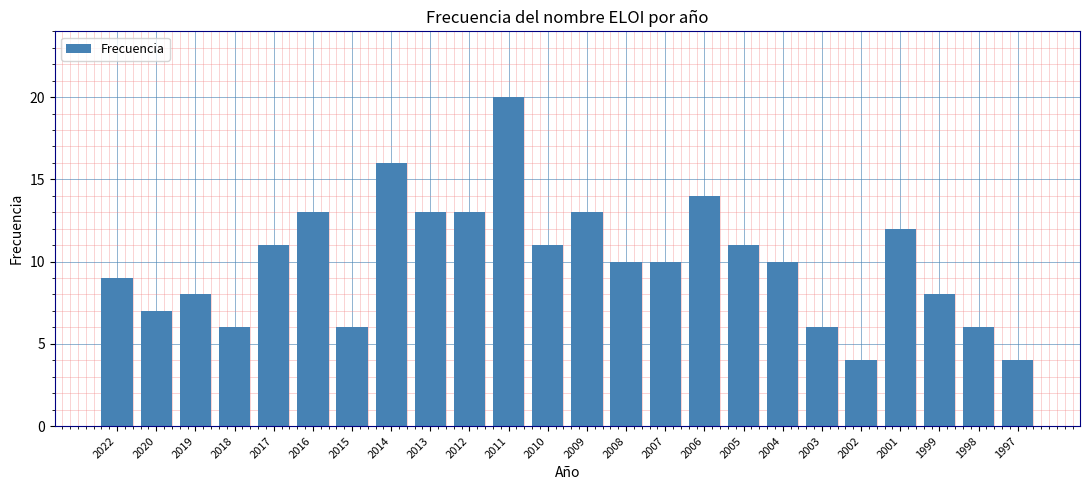

Reading right to left, what are all the values shown in this chart?

1997=4	1998=6	1999=8	2001=12	2002=4	2003=6	2004=10	2005=11	2006=14	2007=10	2008=10	2009=13	2010=11	2011=20	2012=13	2013=13	2014=16	2015=6	2016=13	2017=11	2018=6	2019=8	2020=7	2022=9